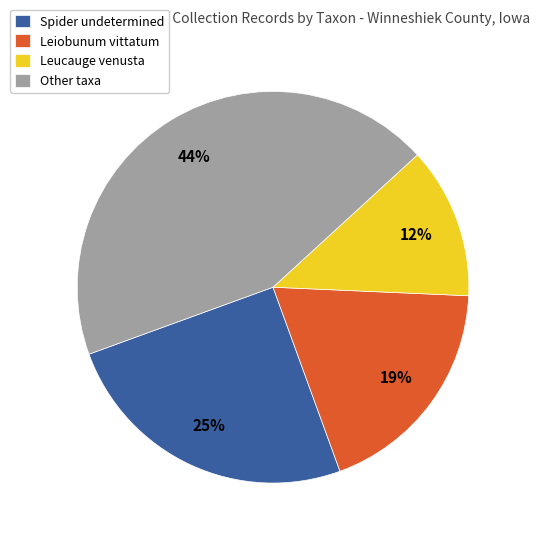

Count the number of slices in the pie.

4